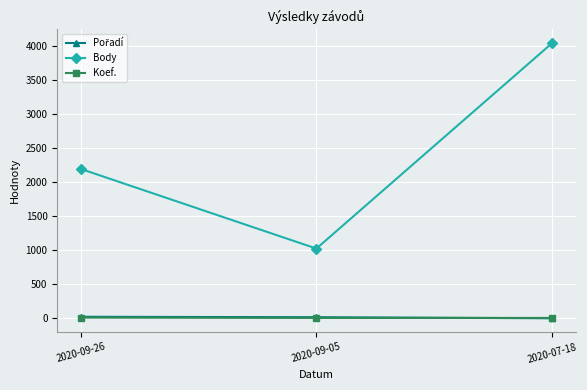

What is the label of the 1st point from the right?

2020-07-18